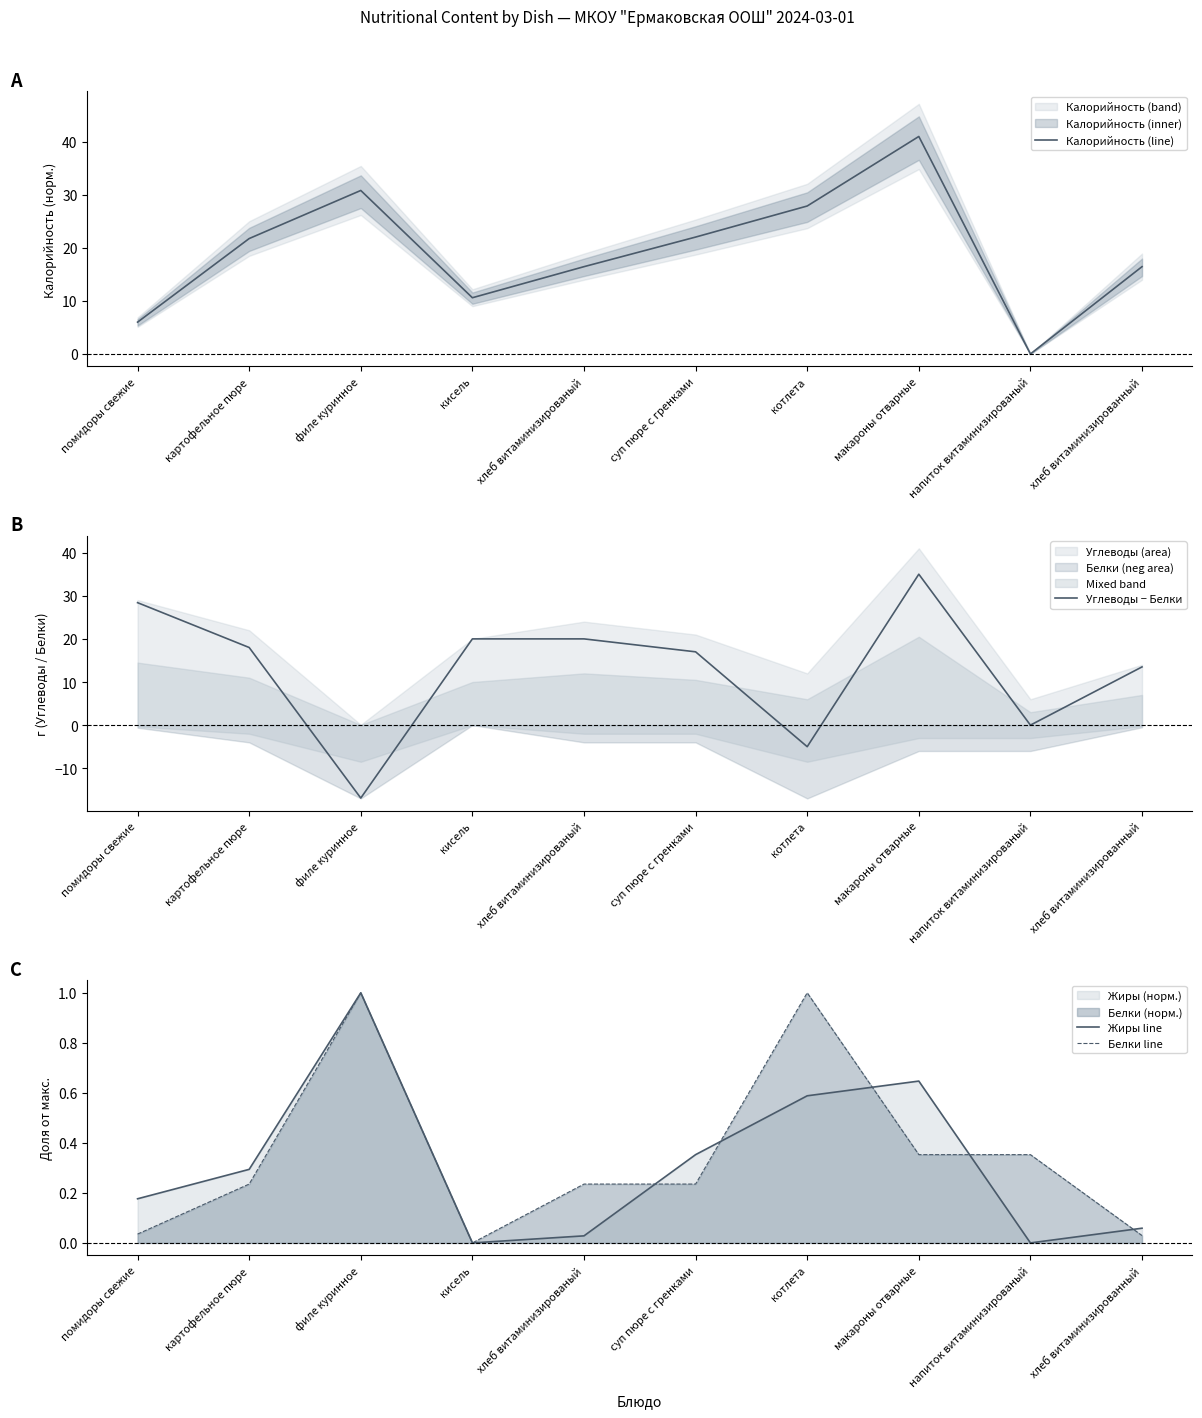

Reading left to right, list all the values displayed in this chart.

Калорийность (line): помидоры свежие=6.0	картофельное пюре=21.8	филе куринное=30.8	кисель=10.6	хлеб витаминизированый=16.5	суп пюре с гренками=22.0	котлета=27.9	макароны отварные=41.0	напиток витаминизированый=0.0	хлеб витаминизированный=16.5
Углеводы − Белки: помидоры свежие=28.4	картофельное пюре=18.0	филе куринное=-16.9	кисель=20.0	хлеб витаминизированый=20.0	суп пюре с гренками=17.0	котлета=-5.0	макароны отварные=35.0	напиток витаминизированый=0.0	хлеб витаминизированный=13.5
Жиры line: помидоры свежие=0.2	картофельное пюре=0.3	филе куринное=1.0	кисель=0.0	хлеб витаминизированый=0.0	суп пюре с гренками=0.4	котлета=0.6	макароны отварные=0.6	напиток витаминизированый=0.0	хлеб витаминизированный=0.1
Белки line: помидоры свежие=0.0	картофельное пюре=0.2	филе куринное=1.0	кисель=0.0	хлеб витаминизированый=0.2	суп пюре с гренками=0.2	котлета=1.0	макароны отварные=0.4	напиток витаминизированый=0.4	хлеб витаминизированный=0.0